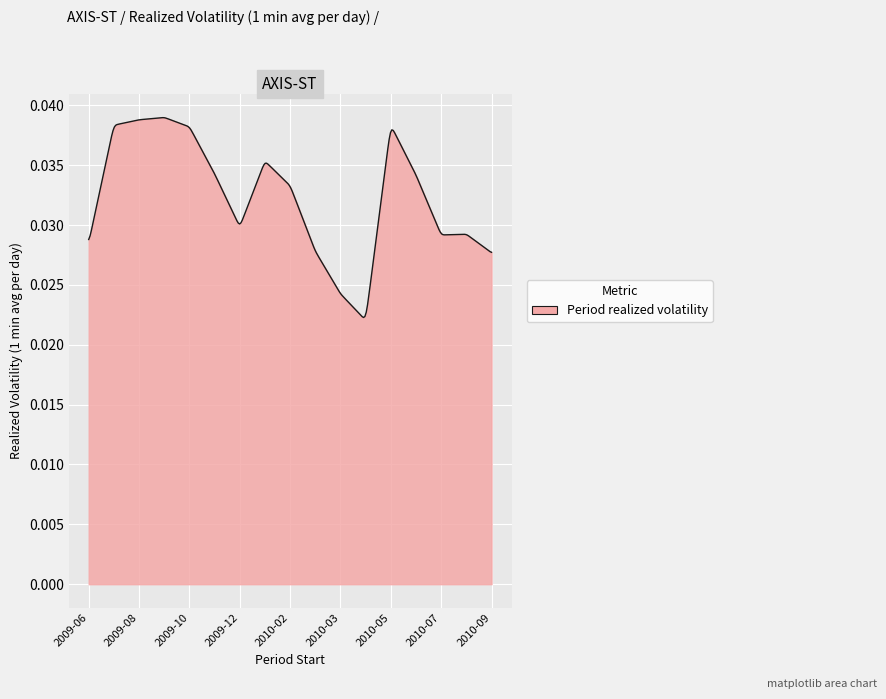

Does the chart have visible grid lines?

Yes